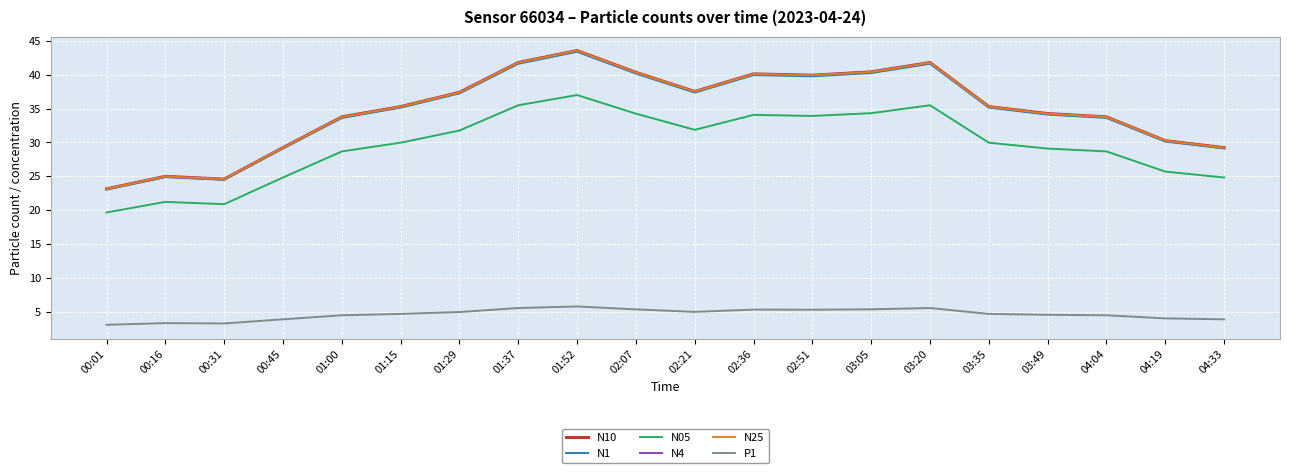

Which series has the widest spread of values?

N4